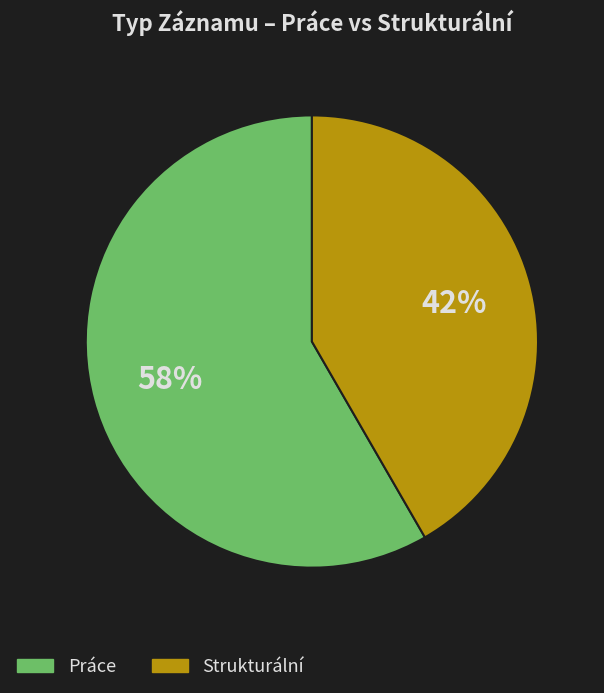

What is the largest slice in the pie chart?

Práce